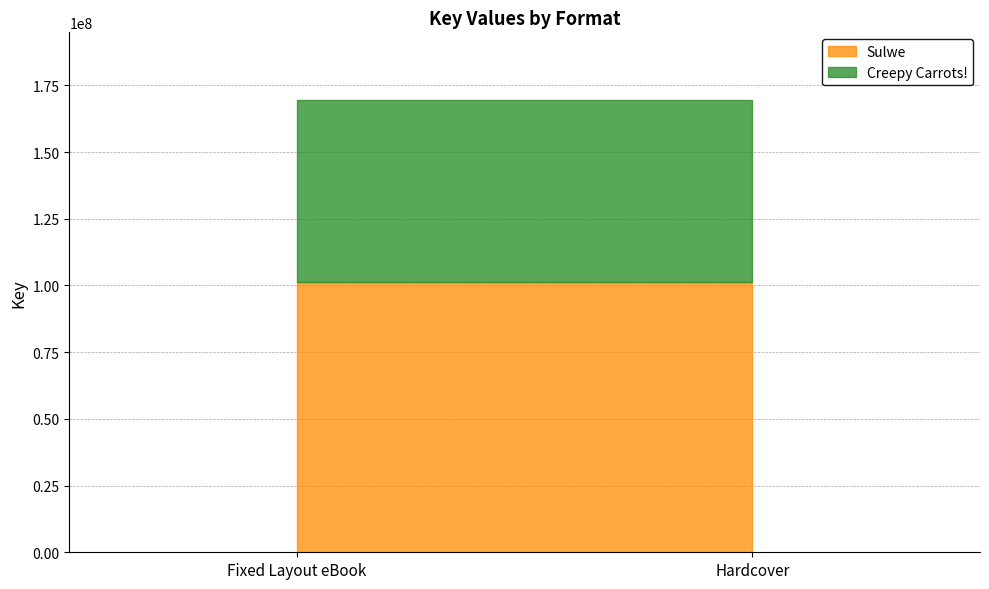

Which series has the largest total across all categories?

Sulwe